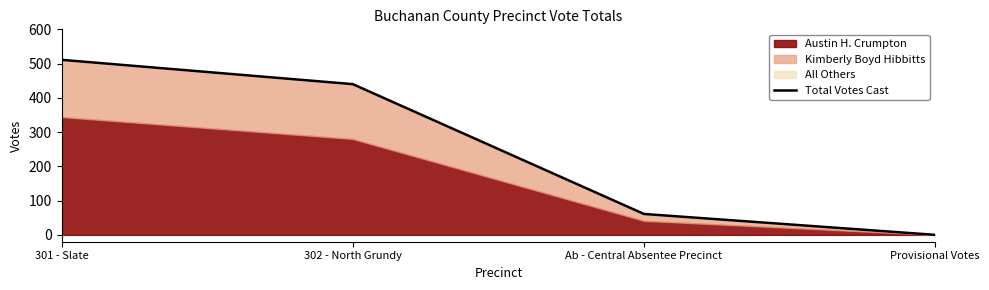

What is the sum of the values at 302 - North Grundy and 301 - Slate?

951